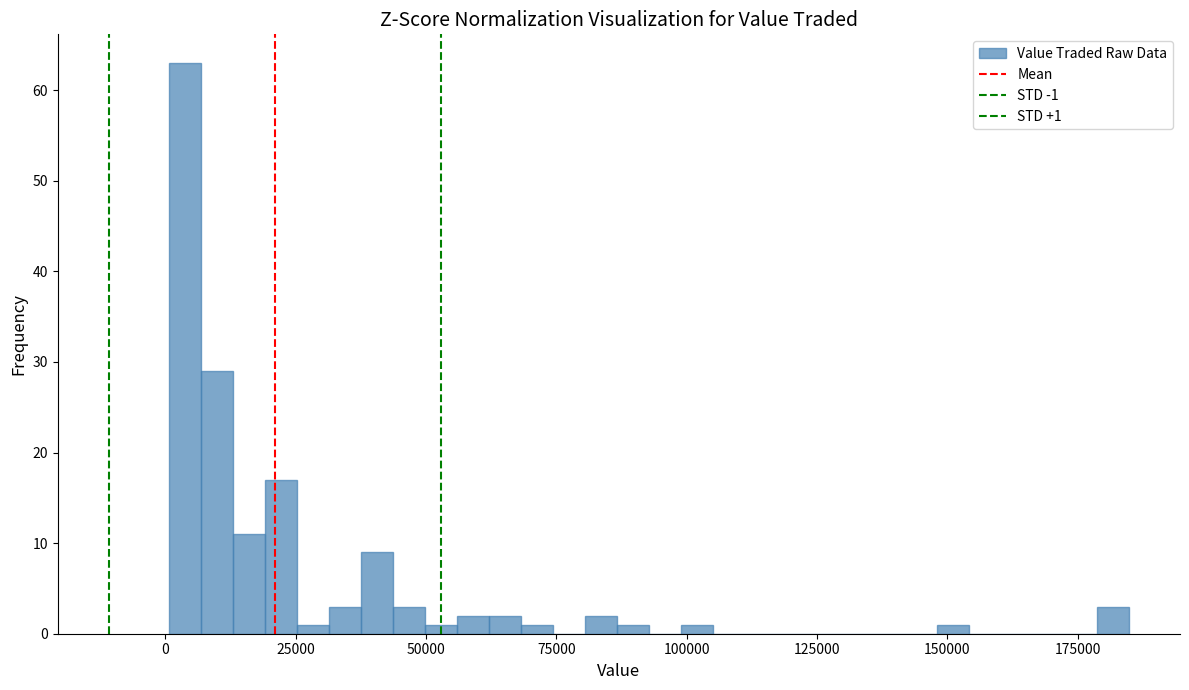

Read against the x-axis, roughly where is the centre of the tallest bar?

5000